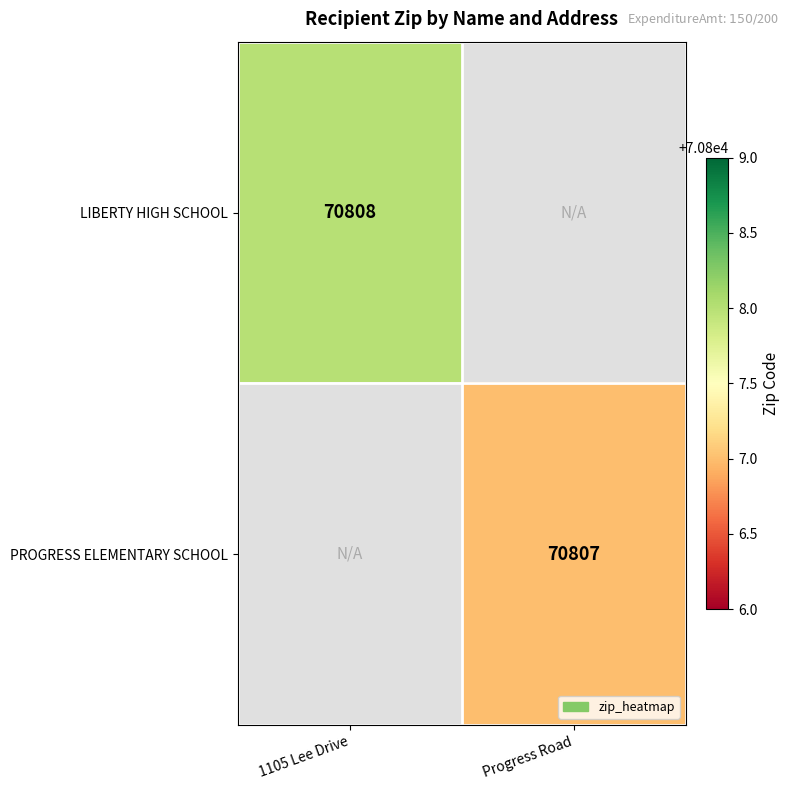

What is the total value across all series at 1105 Lee Drive?

70808